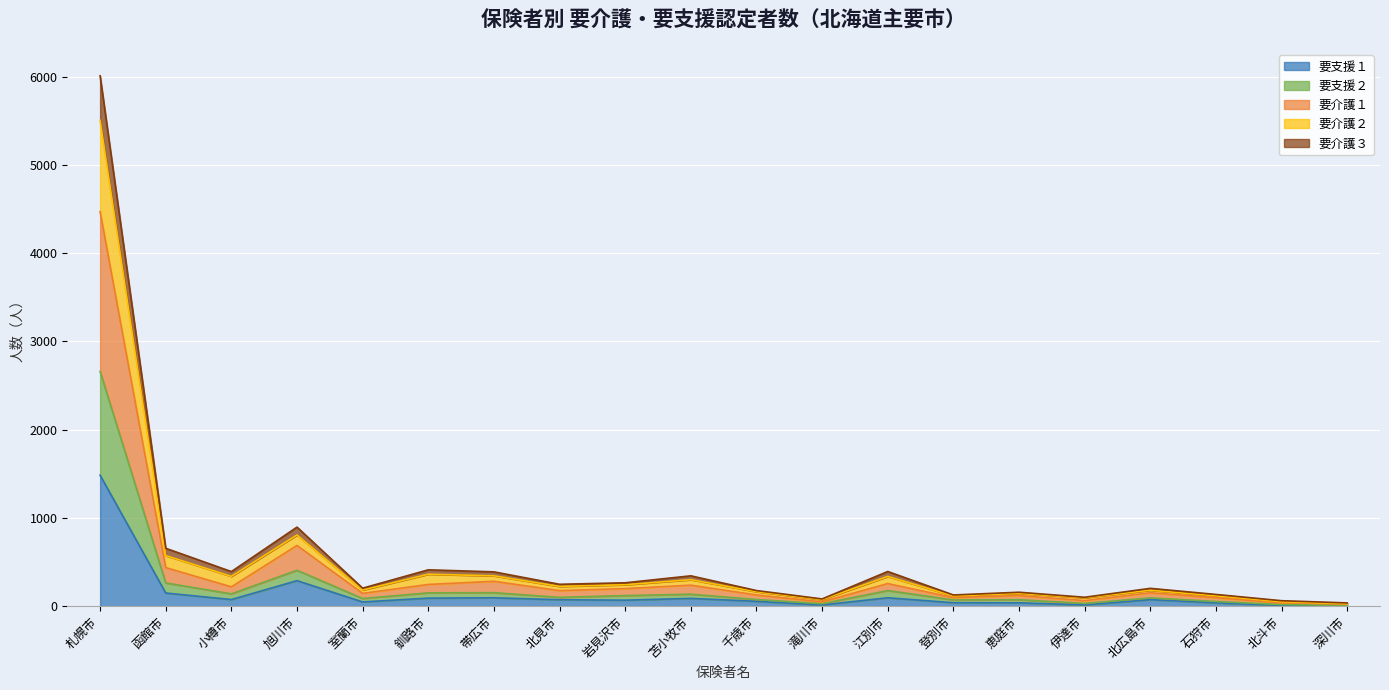

What is the label of the 4th point from the left?

旭川市